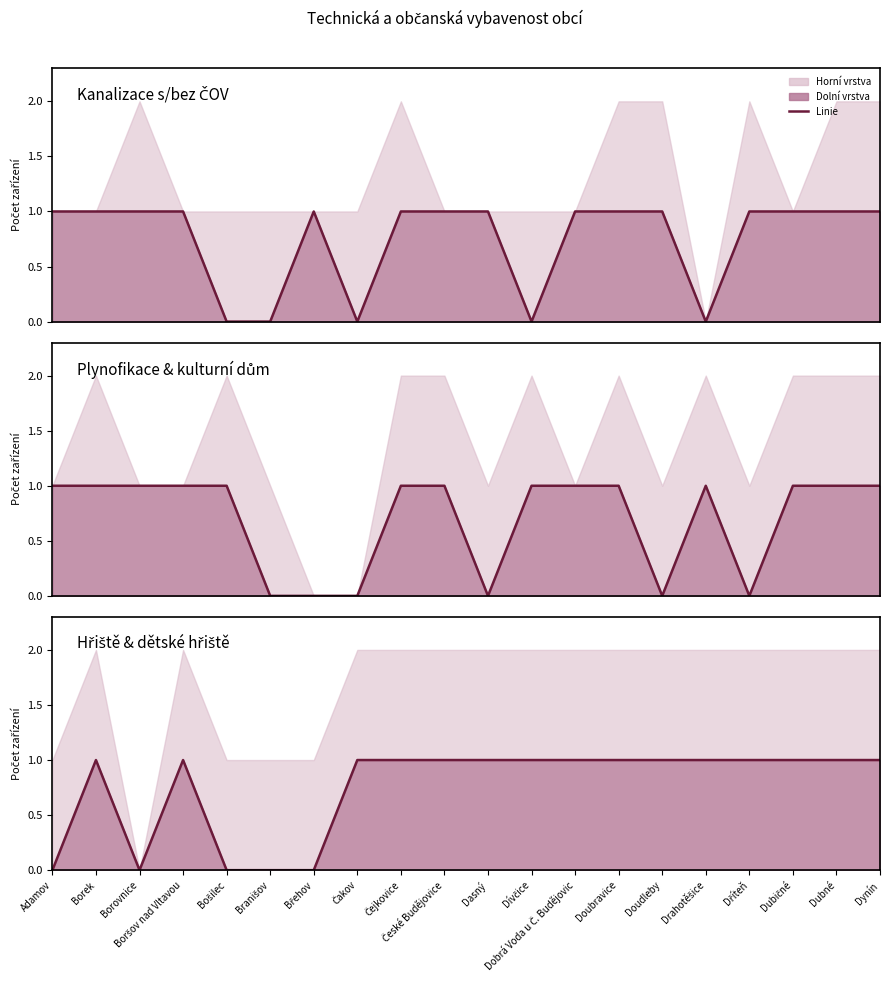

What position from the left is Dívčice?

12